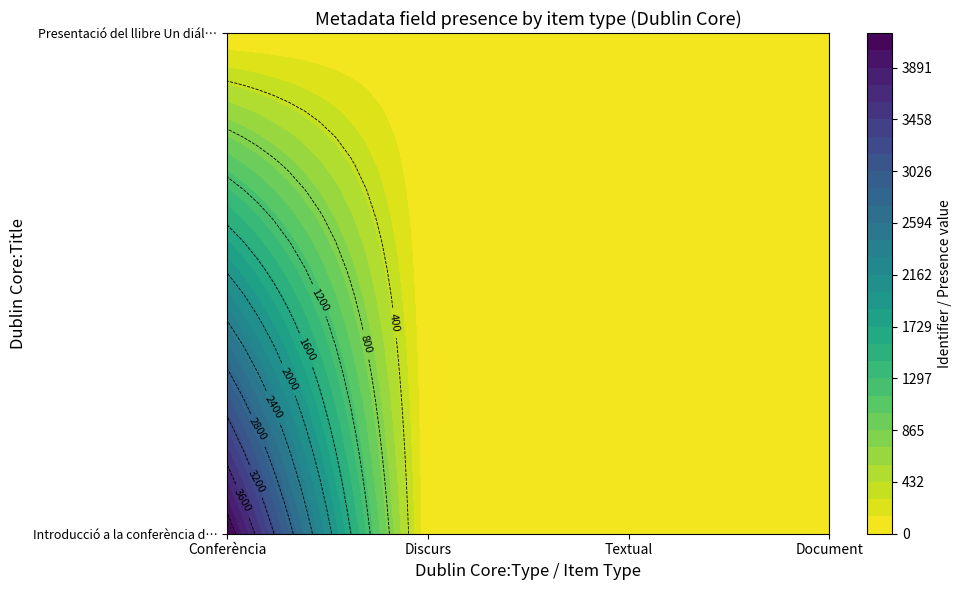

List the labels in order of Presentació del llibre Un diálogo ibér… value, smallest first.

Conferència, Discurs, Textual, Document